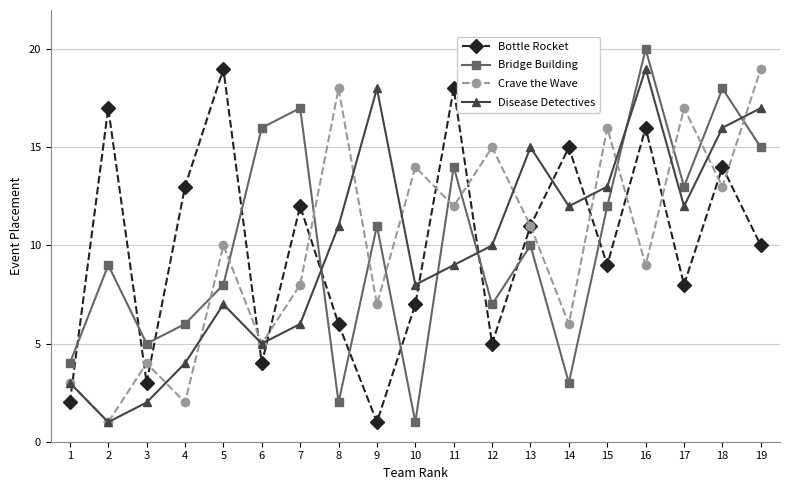

Is the value of Crave the Wave at 7 greater than the value of Bridge Building at 10?

Yes